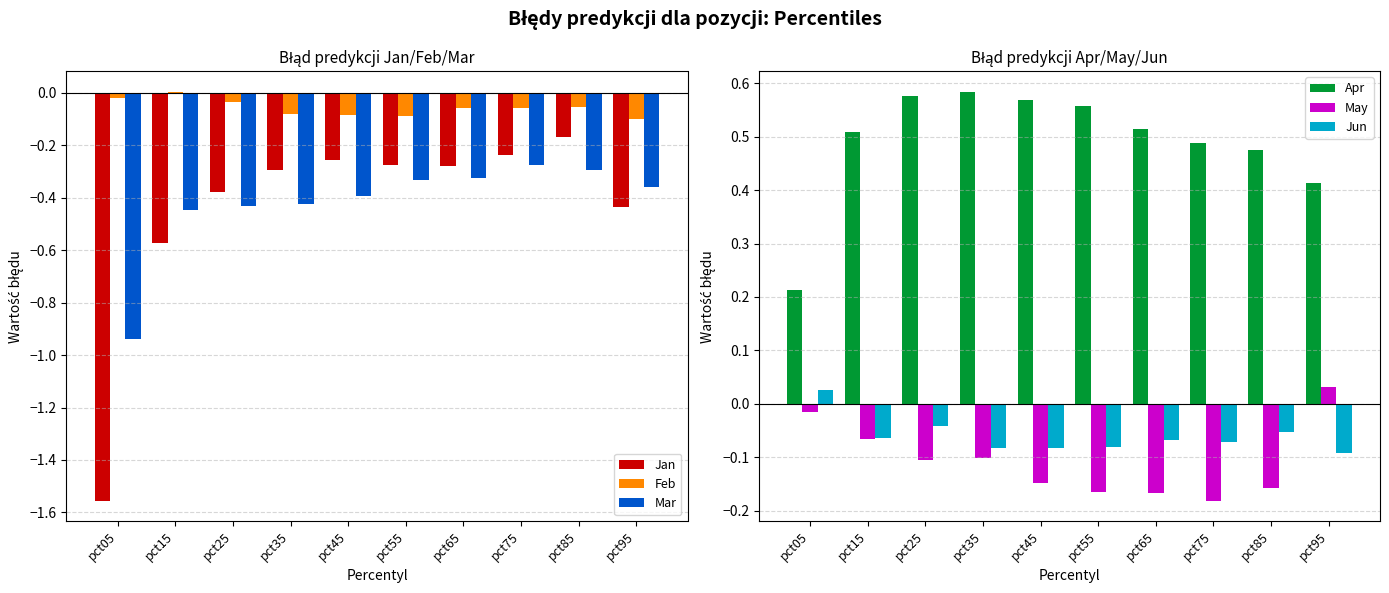

How many bars are there in total?

60